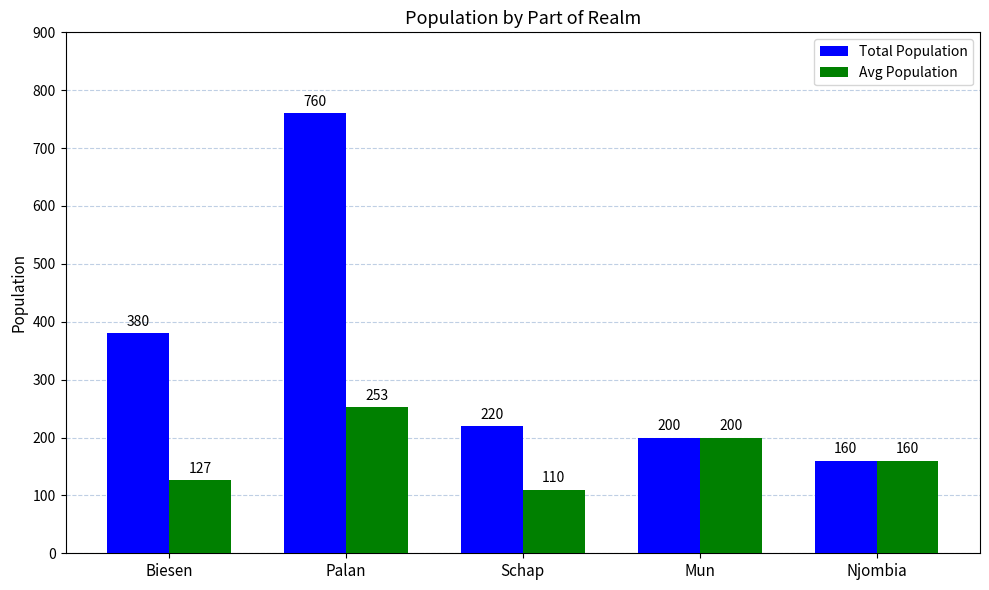

Between Biesen and Njombia, which series saw the biggest shift?

Total Population